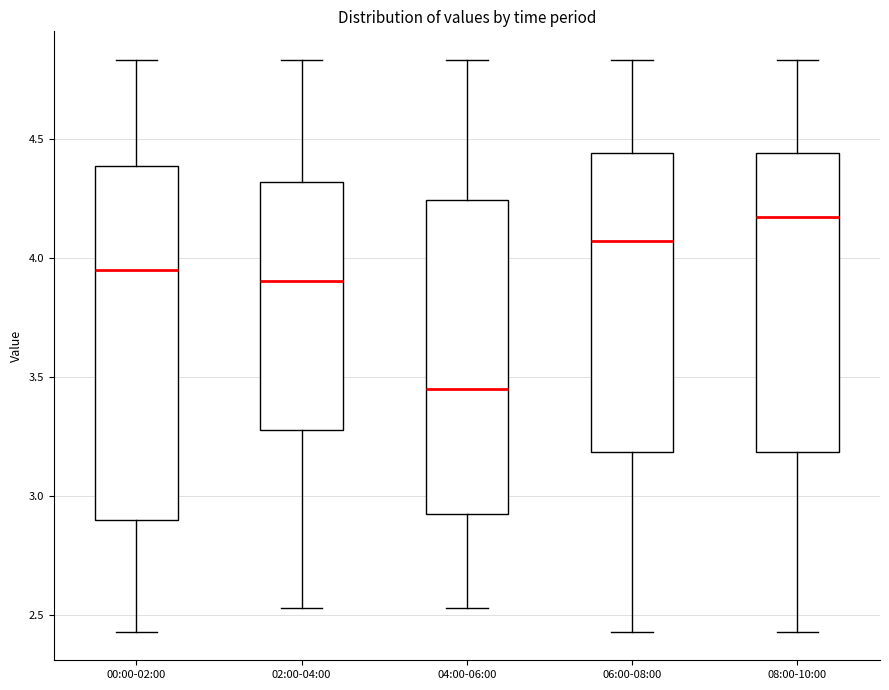

Which box's median line is the lowest?

04:00-06:00